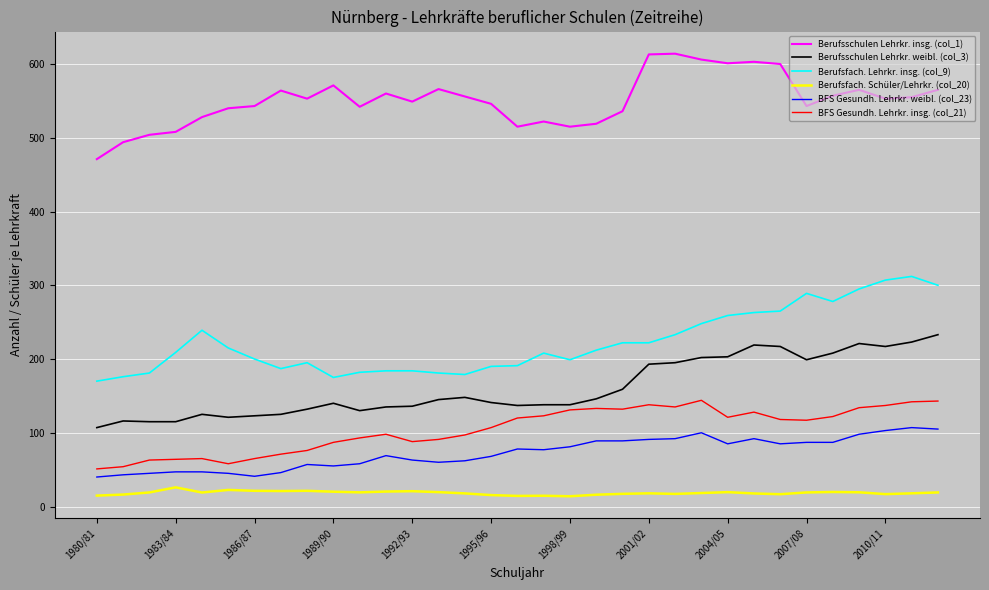

True or false: Berufsschulen Lehrkr. insg. (col_1) and Berufsschulen Lehrkr. weibl. (col_3) cross at least once.

False